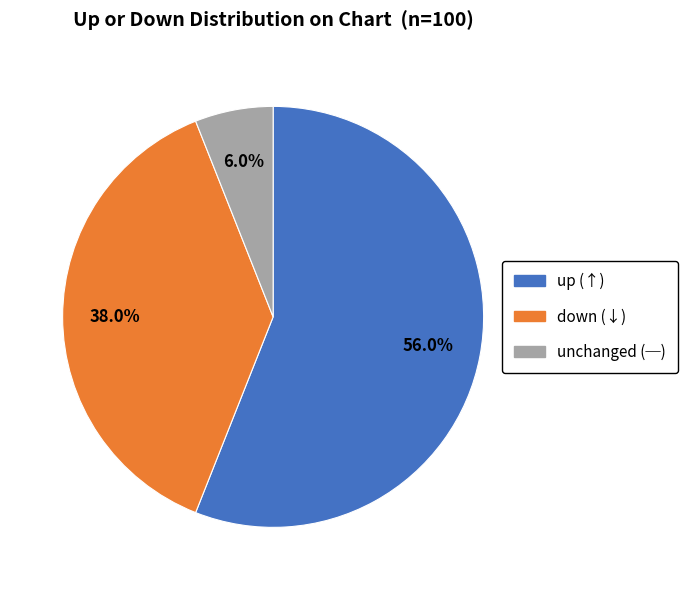

To the nearest percent, what is the difference between the largest and smallest slice percentages?

50%